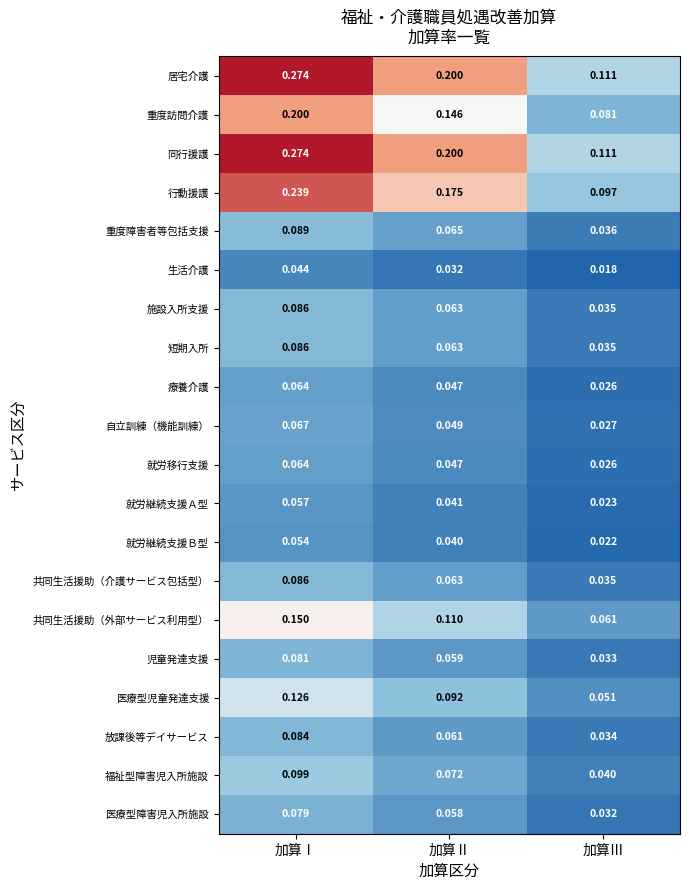

At which category is the sum across all series the highest?

加算Ⅰ